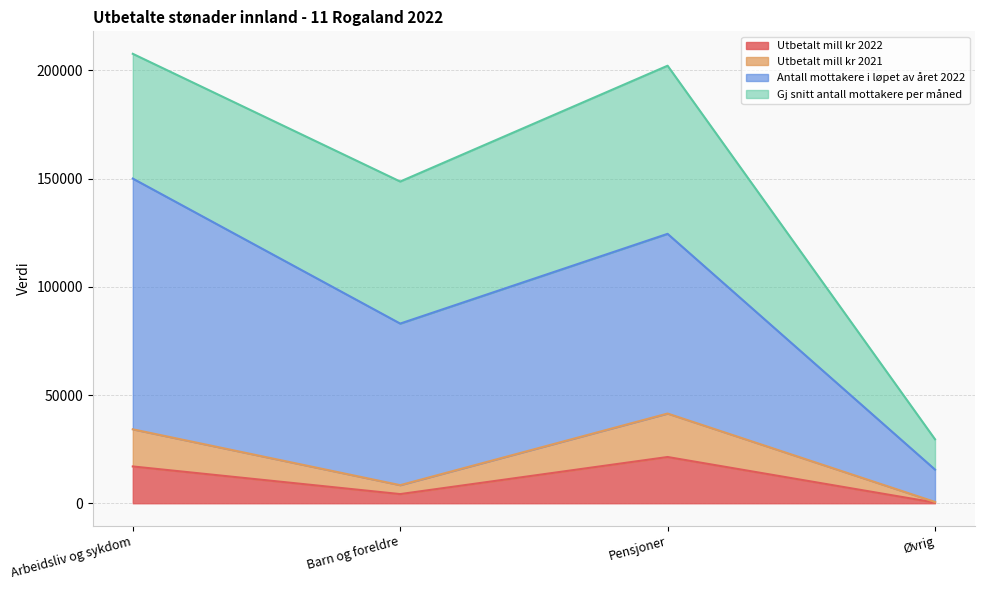

What is the label of the 3rd point from the right?

Barn og foreldre